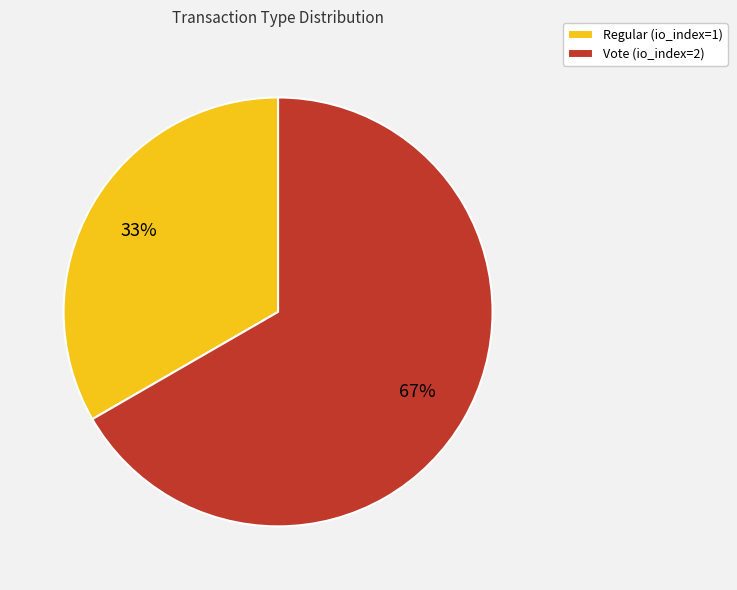

The Regular slice represents 33% of the pie. True or false?

True